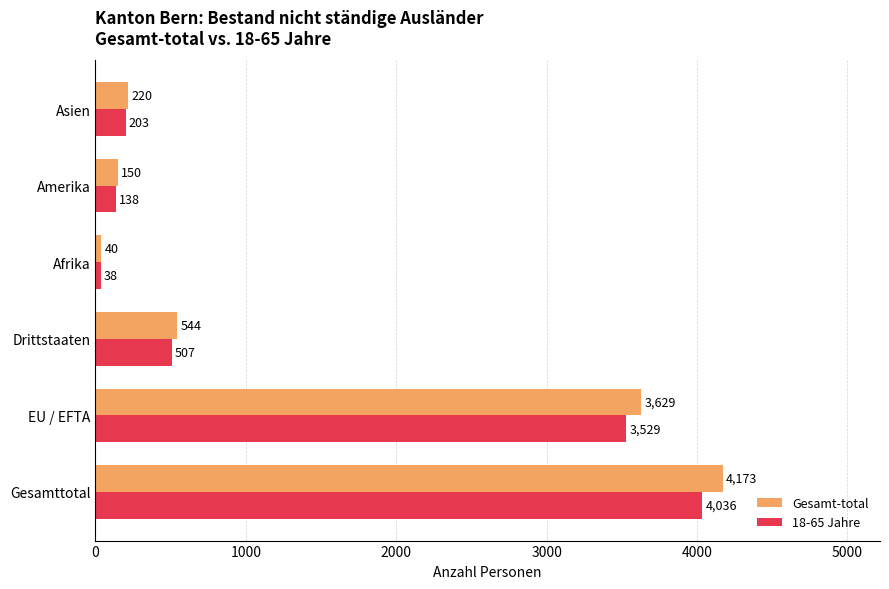

What is the maximum value shown in the chart?

4173